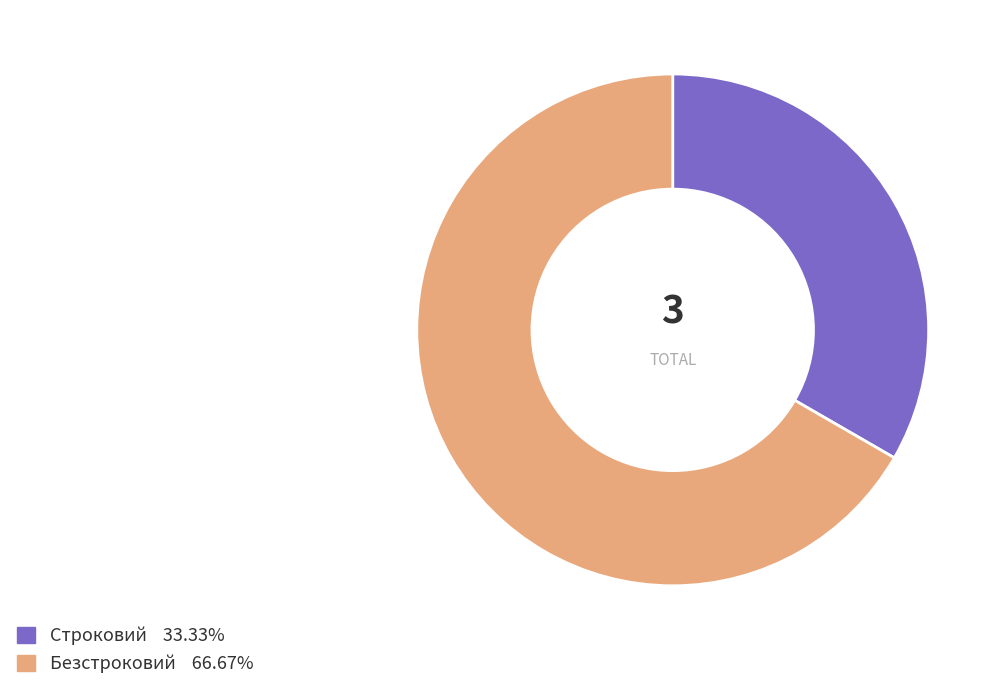

Rank the categories by value from lowest to highest.

Строковий, Безстроковий